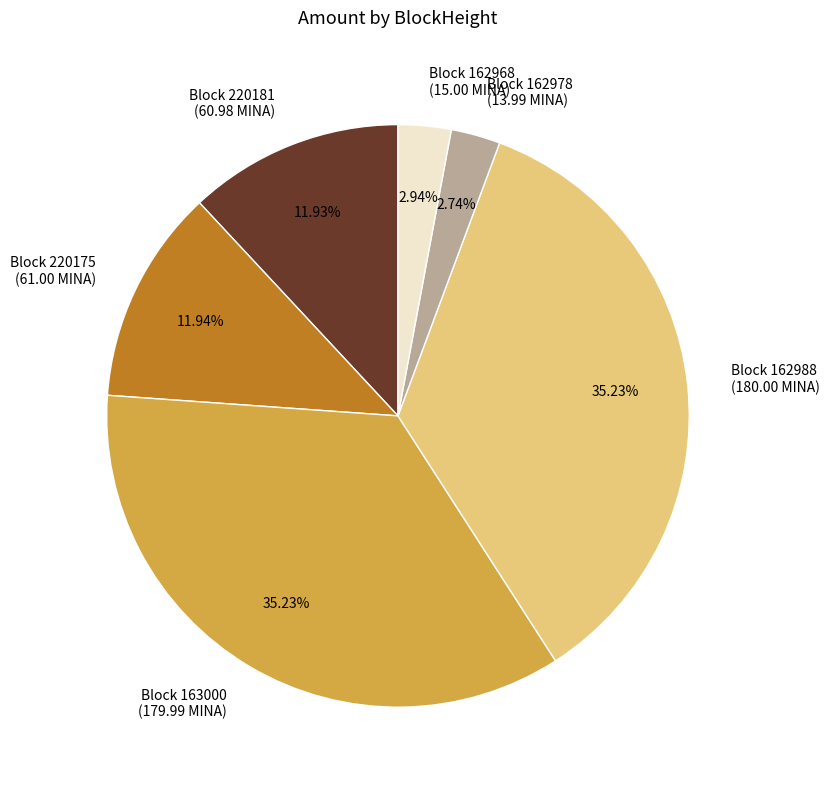

Between Block 162968 (15.00 MINA) and Block 163000 (179.99 MINA), which is larger?

Block 163000 (179.99 MINA)